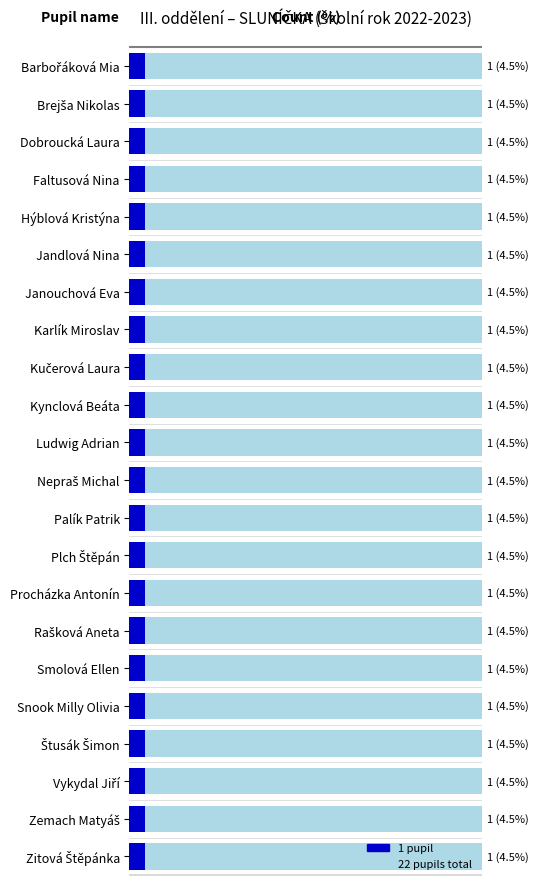

Which has a higher value, Brejša Nikolas or Karlík Miroslav?

Brejša Nikolas